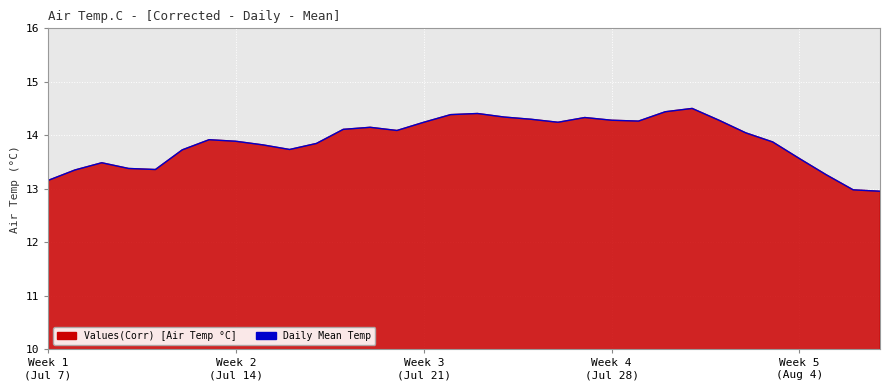

How many interior local peaks (higher than both neighbors) does the data have?

6